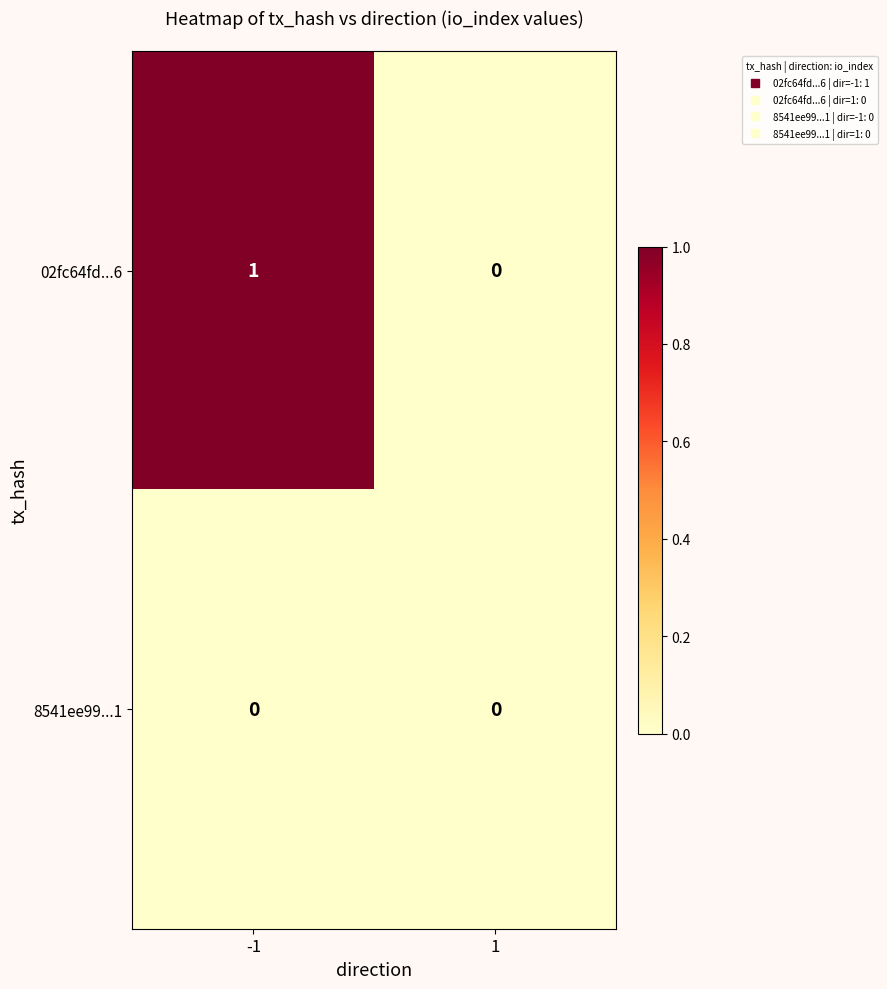

At which category is the sum across all series the highest?

-1